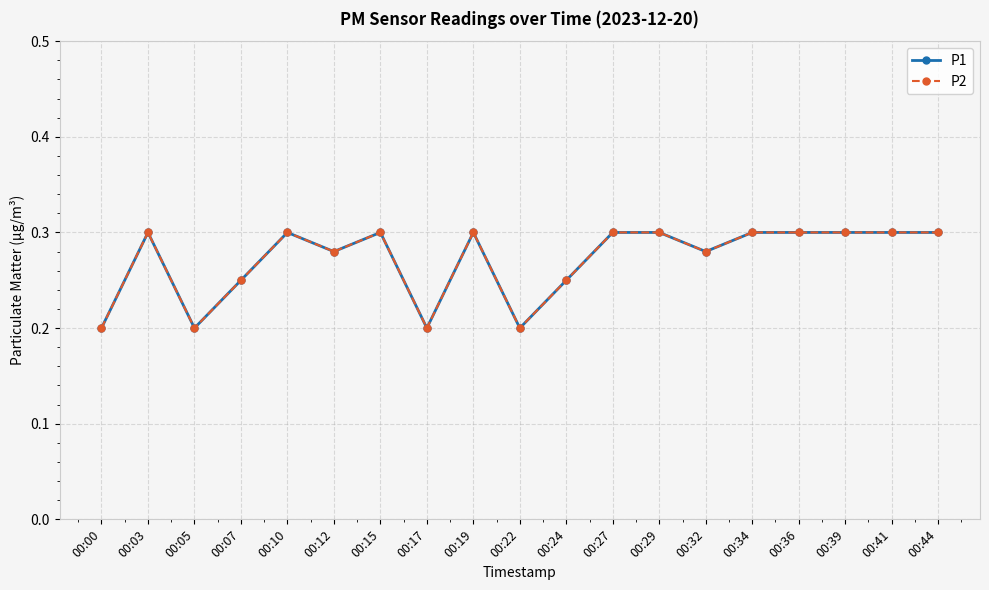

Rank the series by their maximum value, from lowest to highest.

P1, P2